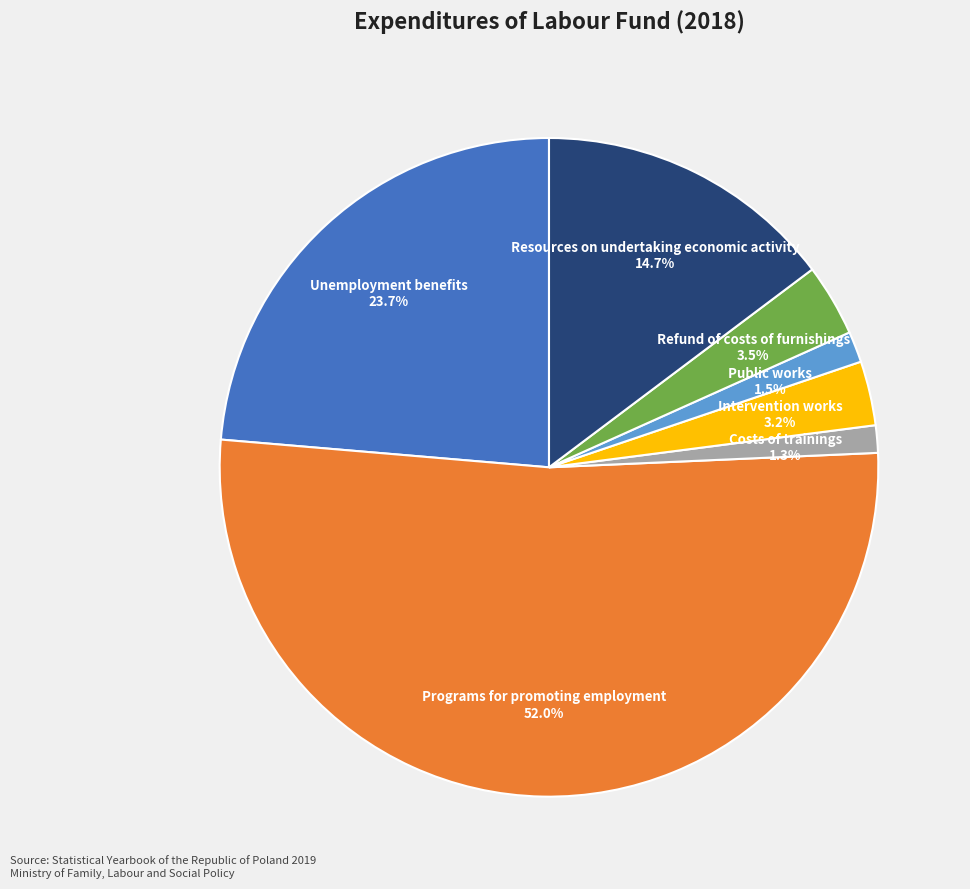

True or false: Costs of trainings accounts for 1% of the total.

True